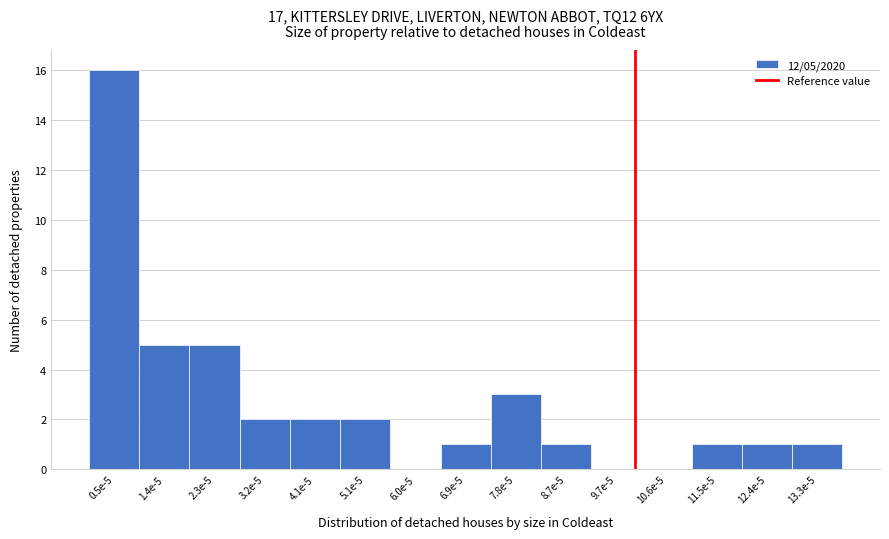

Reading left to right, list all the values displayed in this chart.

0.5e-5=16	1.4e-5=5	2.3e-5=5	3.2e-5=2	4.1e-5=2	5.1e-5=2	6.0e-5=0	6.9e-5=1	7.8e-5=3	8.7e-5=1	9.7e-5=0	10.6e-5=0	11.5e-5=1	12.4e-5=1	13.3e-5=1